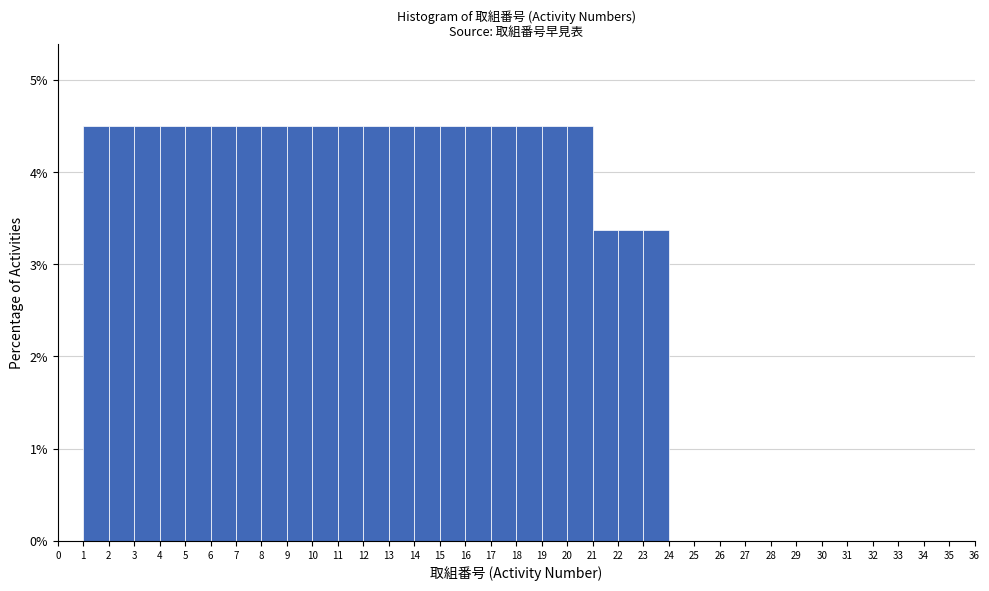

Reading left to right, transcribe this chart: for each bar, give the range it covers on the x-axis and its height. The values are not printed on the chart, so give them approximately, as read against the axis.

0 to 1: 0
1 to 2: 4.5
2 to 3: 4.5
3 to 4: 4.5
4 to 5: 4.5
5 to 6: 4.5
6 to 7: 4.5
7 to 8: 4.5
8 to 9: 4.5
9 to 10: 4.5
10 to 11: 4.5
11 to 12: 4.5
12 to 13: 4.5
13 to 14: 4.5
14 to 15: 4.5
15 to 16: 4.5
16 to 17: 4.5
17 to 18: 4.5
18 to 19: 4.5
19 to 20: 4.5
20 to 21: 4.5
21 to 22: 3.4
22 to 23: 3.4
23 to 24: 3.4
24 to 25: 0
25 to 26: 0
26 to 27: 0
27 to 28: 0
28 to 29: 0
29 to 30: 0
30 to 31: 0
31 to 32: 0
32 to 33: 0
33 to 34: 0
34 to 35: 0
35 to 36: 0